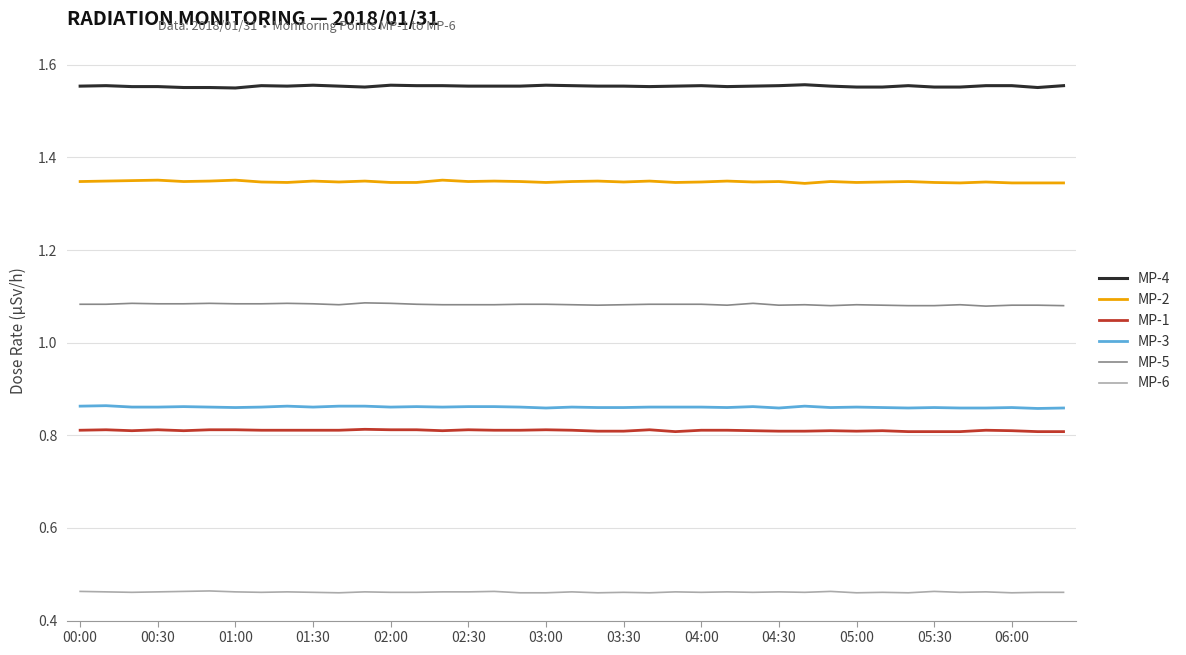

True or false: MP-2 and MP-6 cross at least once.

False